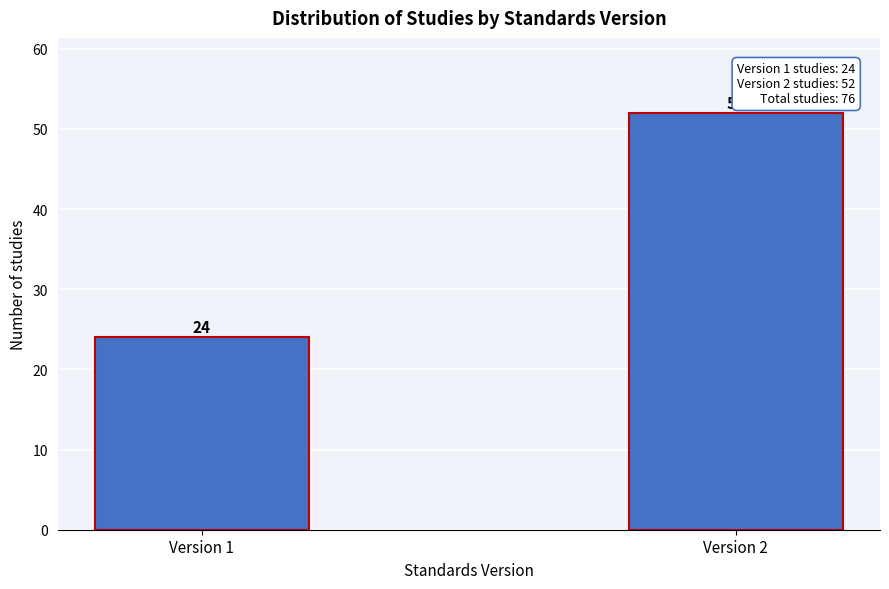

Reading left to right, transcribe all the data shown in this chart.

Version 1=24	Version 2=52